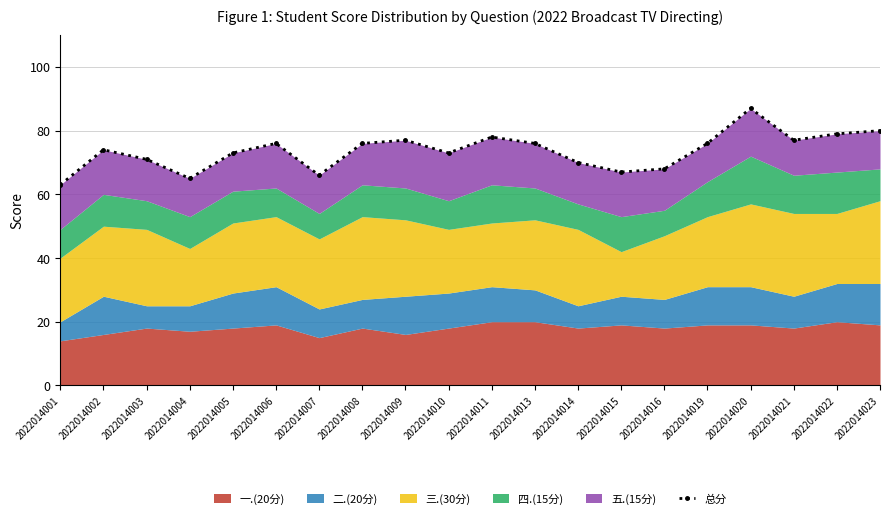

At which label is the value closest to 75?

2022014002